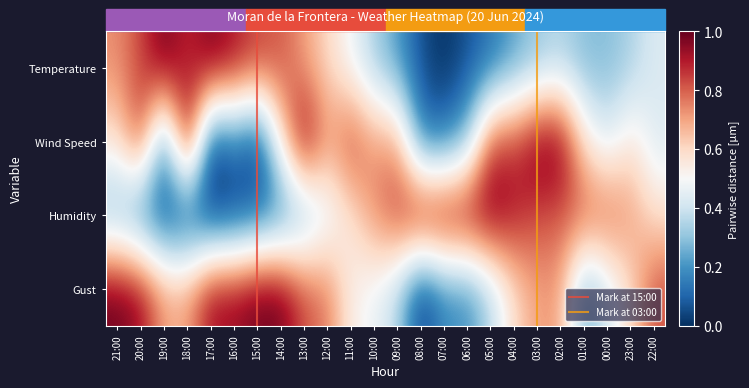

How many categories are shown in the chart?

24